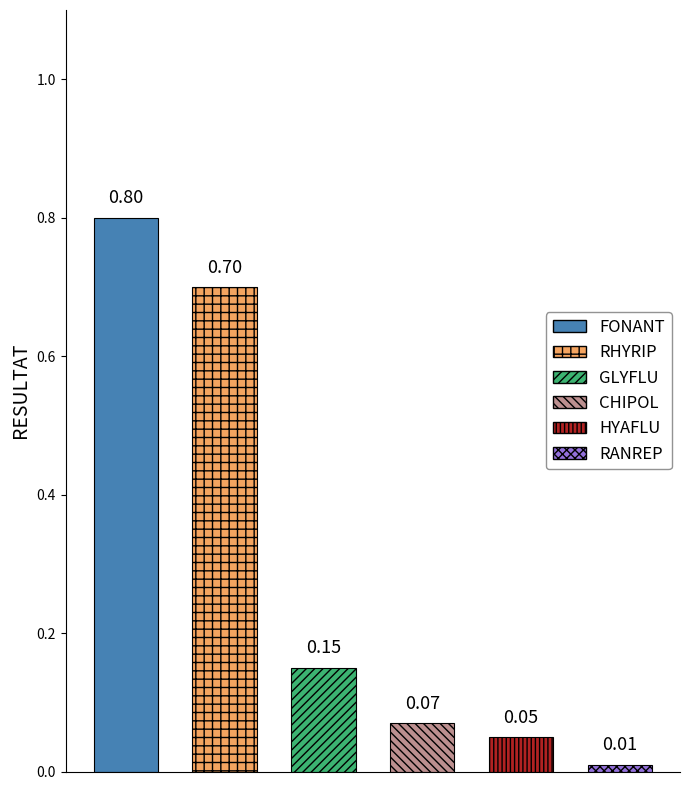

The chart shows a value of 0.1 at GLYFLU. True or false?

False